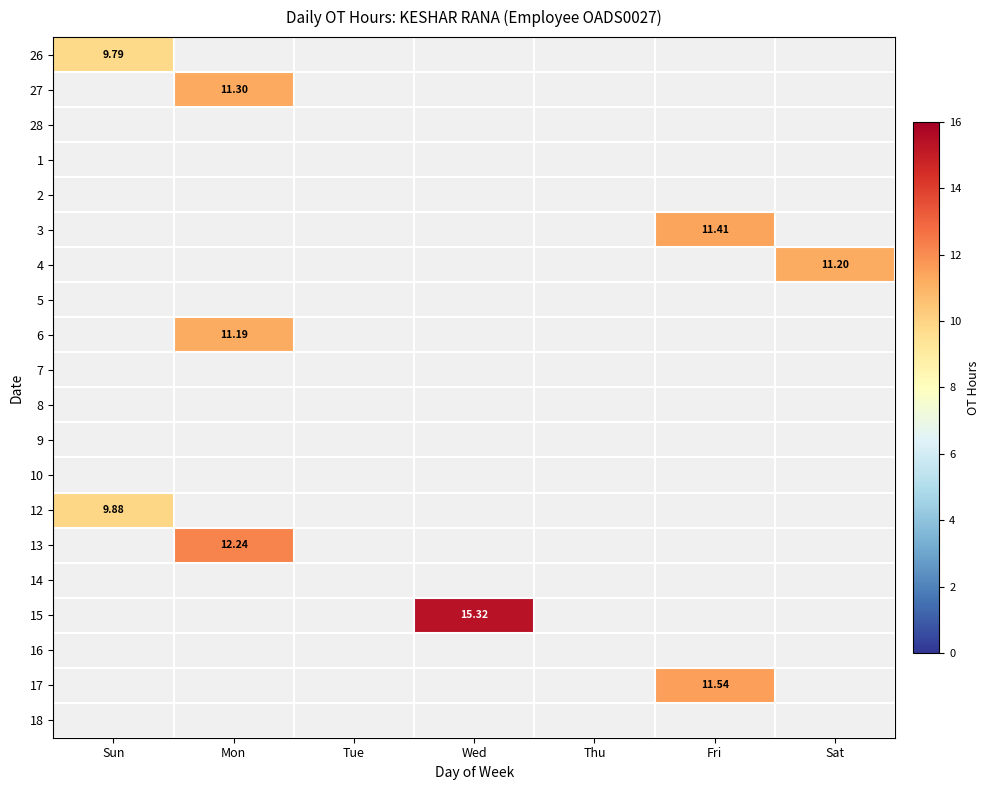

What is the greatest value displayed?

15.3